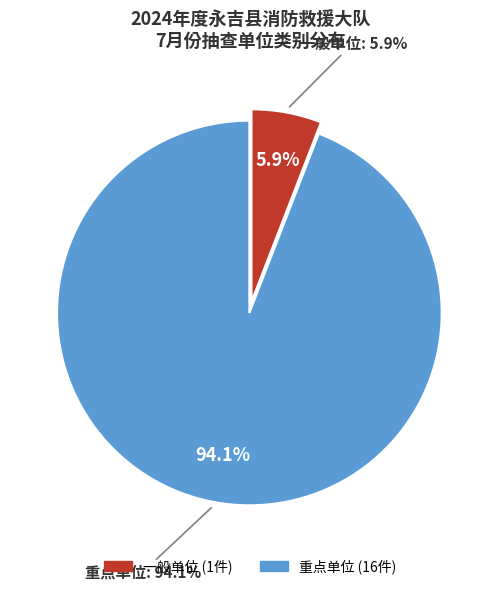

What percentage is NOT represented by 一般单位?

94.1%